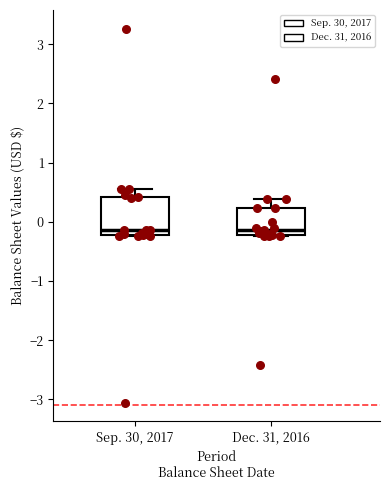

Where is the upper edge of the box for Sep. 30, 2017 on the y-axis? The values are not printed on the chart, so give them approximately, as read against the axis.

0.4